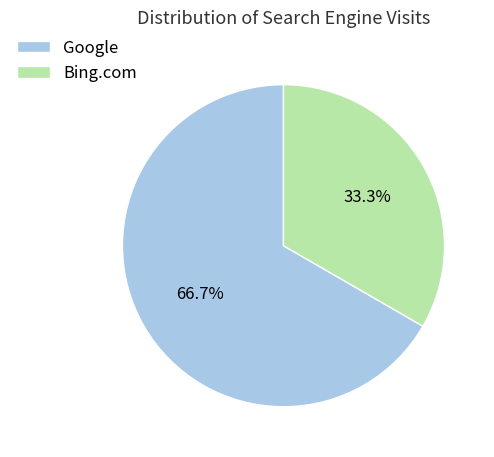

How much of the chart is everything except Google?

33.3%